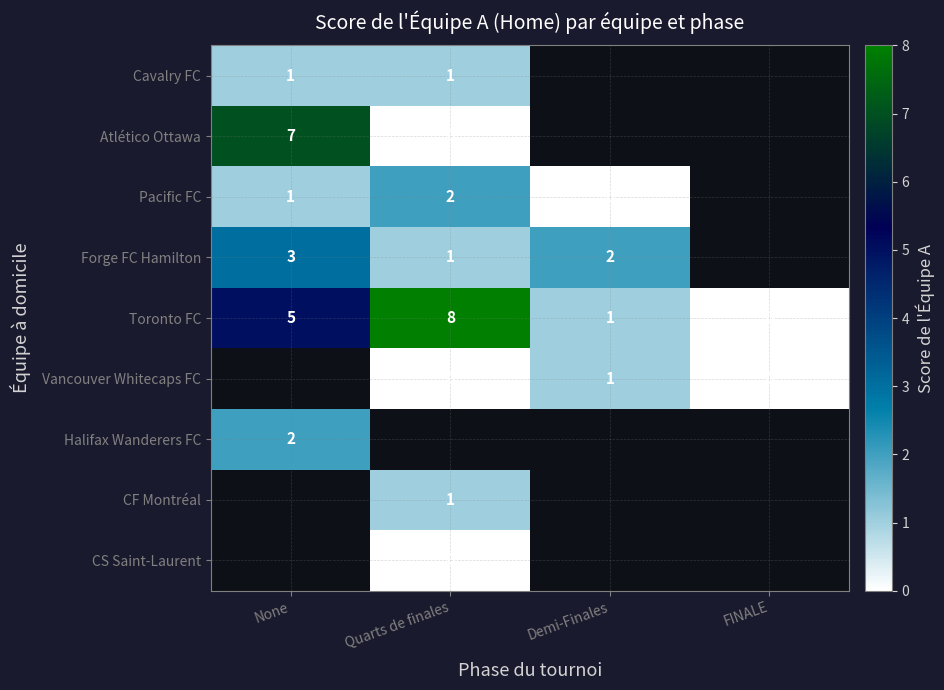

Between Demi-Finales and None, which is larger?

None